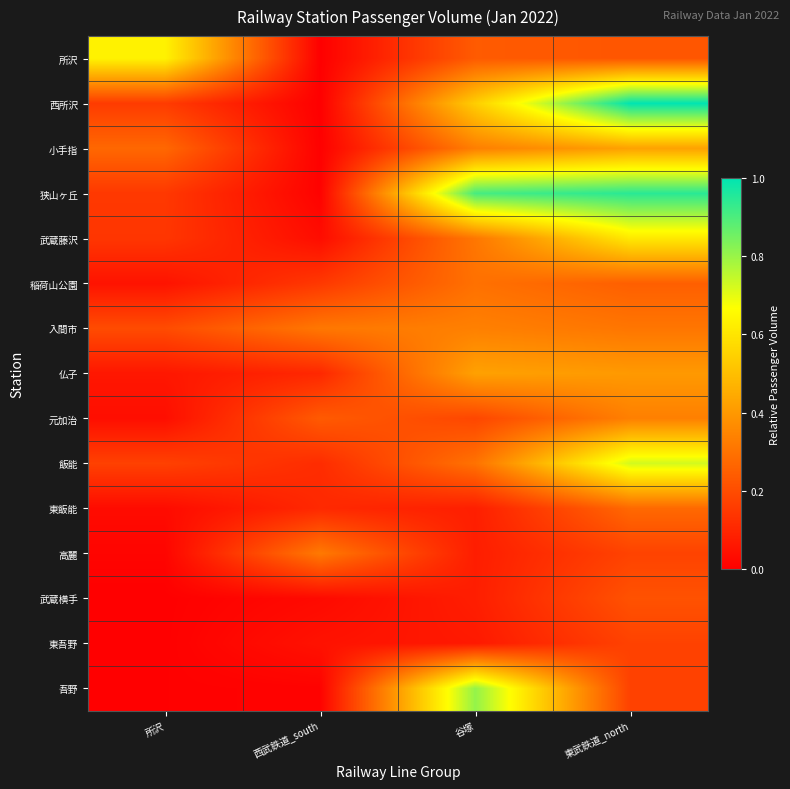

Reading left to right, what are all the values shown in this chart?

所沢: 所沢=0.6	西武鉄道_south=0.0	谷塚=0.2	東武鉄道_north=0.2
西所沢: 所沢=0.2	西武鉄道_south=0.0	谷塚=0.5	東武鉄道_north=1.0
小手指: 所沢=0.3	西武鉄道_south=0.0	谷塚=0.3	東武鉄道_north=0.4
狭山ヶ丘: 所沢=0.1	西武鉄道_south=0.0	谷塚=0.9	東武鉄道_north=0.9
武蔵藤沢: 所沢=0.1	西武鉄道_south=0.0	谷塚=0.3	東武鉄道_north=0.6
稲荷山公園: 所沢=0.1	西武鉄道_south=0.1	谷塚=0.3	東武鉄道_north=0.2
入間市: 所沢=0.2	西武鉄道_south=0.3	谷塚=0.3	東武鉄道_north=0.3
仏子: 所沢=0.1	西武鉄道_south=0.1	谷塚=0.4	東武鉄道_north=0.4
元加治: 所沢=0.0	西武鉄道_south=0.2	谷塚=0.2	東武鉄道_north=0.3
飯能: 所沢=0.2	西武鉄道_south=0.1	谷塚=0.3	東武鉄道_north=0.7
東飯能: 所沢=0.0	西武鉄道_south=0.1	谷塚=0.1	東武鉄道_north=0.3
高麗: 所沢=0.0	西武鉄道_south=0.3	谷塚=0.1	東武鉄道_north=0.2
武蔵横手: 所沢=0.0	西武鉄道_south=0.0	谷塚=0.1	東武鉄道_north=0.2
東吾野: 所沢=0.0	西武鉄道_south=0.0	谷塚=0.1	東武鉄道_north=0.2
吾野: 所沢=0.0	西武鉄道_south=0.0	谷塚=0.8	東武鉄道_north=0.2